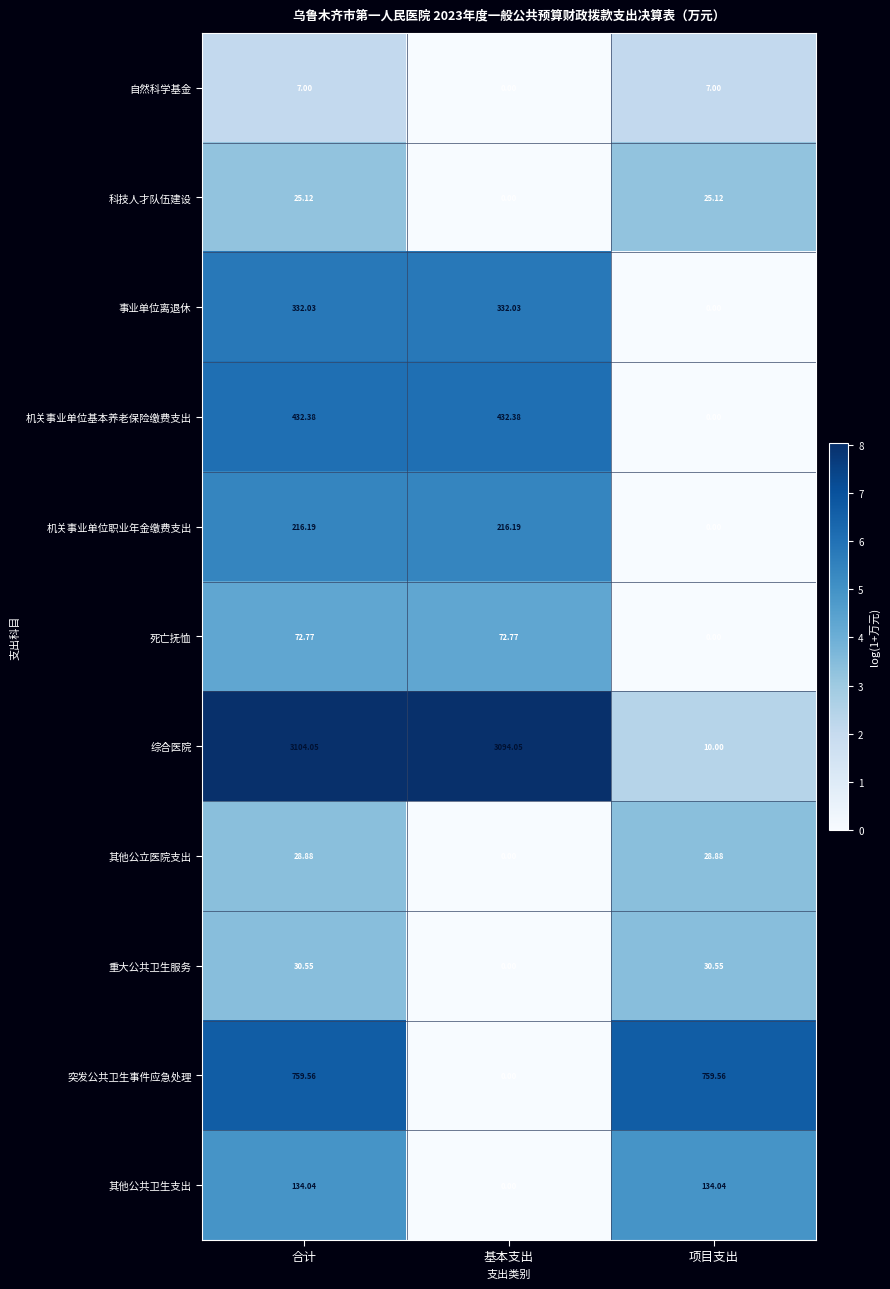

Which label corresponds to the largest value in the chart?

合计